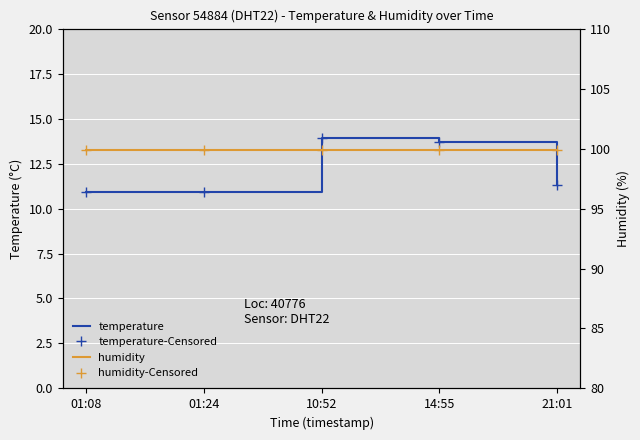

The humidity-Censored series shows 152.9 at 10:52. True or false?

False